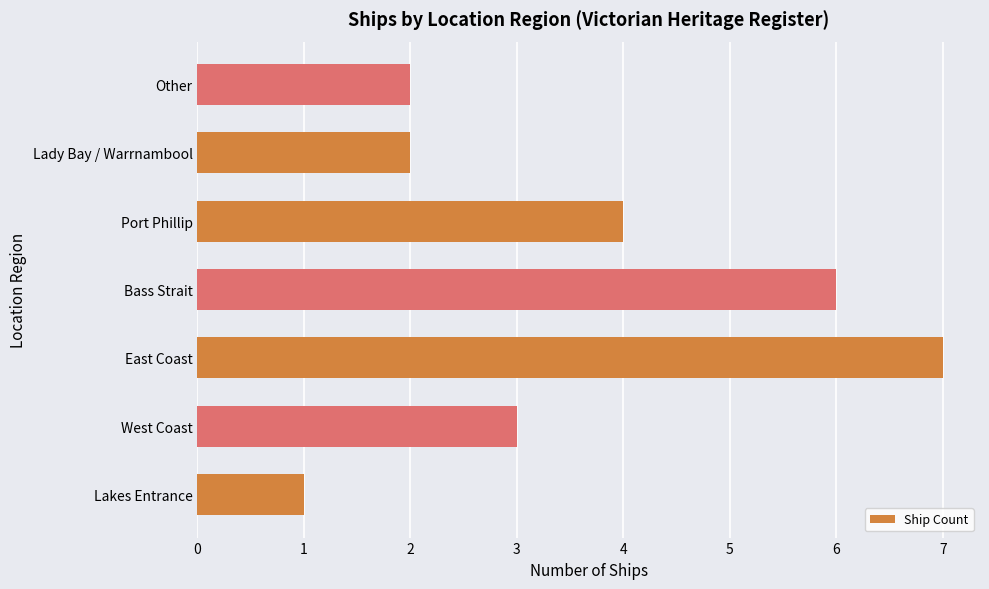

Count the values in the range 2 to 6.

5